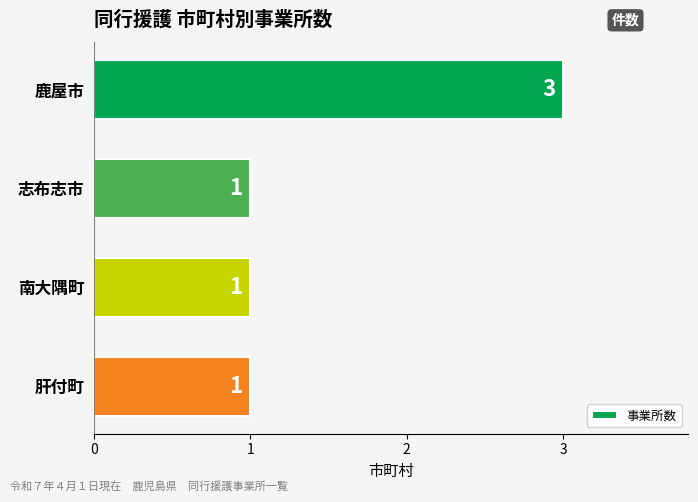

How many data points does each series have?

4